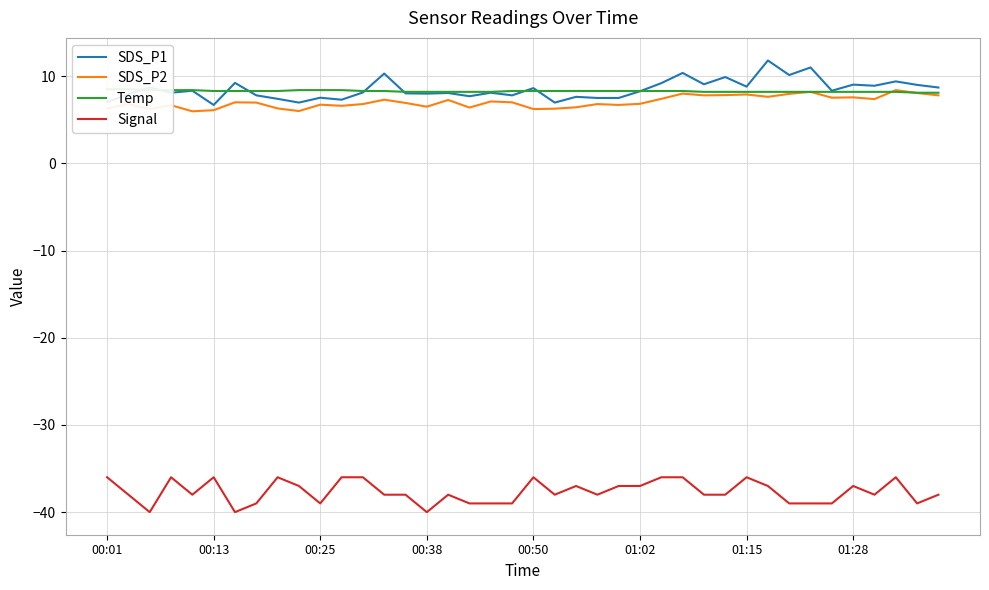

What is the maximum value for SDS_P1?

11.8